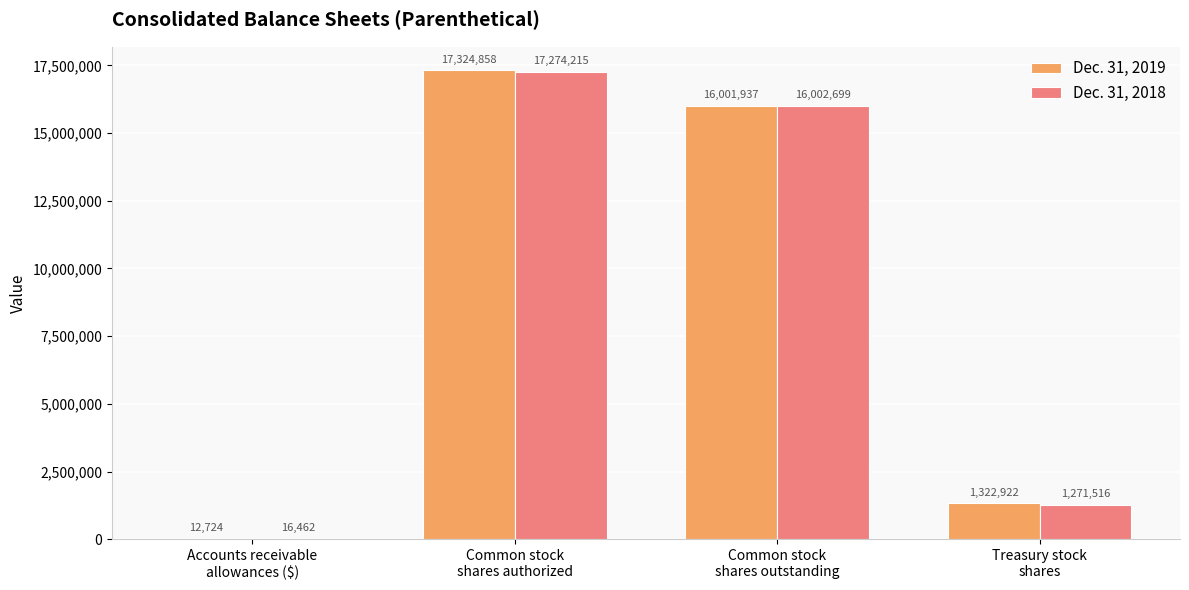

The value of Dec. 31, 2019 at Common stock
shares authorized is 25709302. True or false?

False